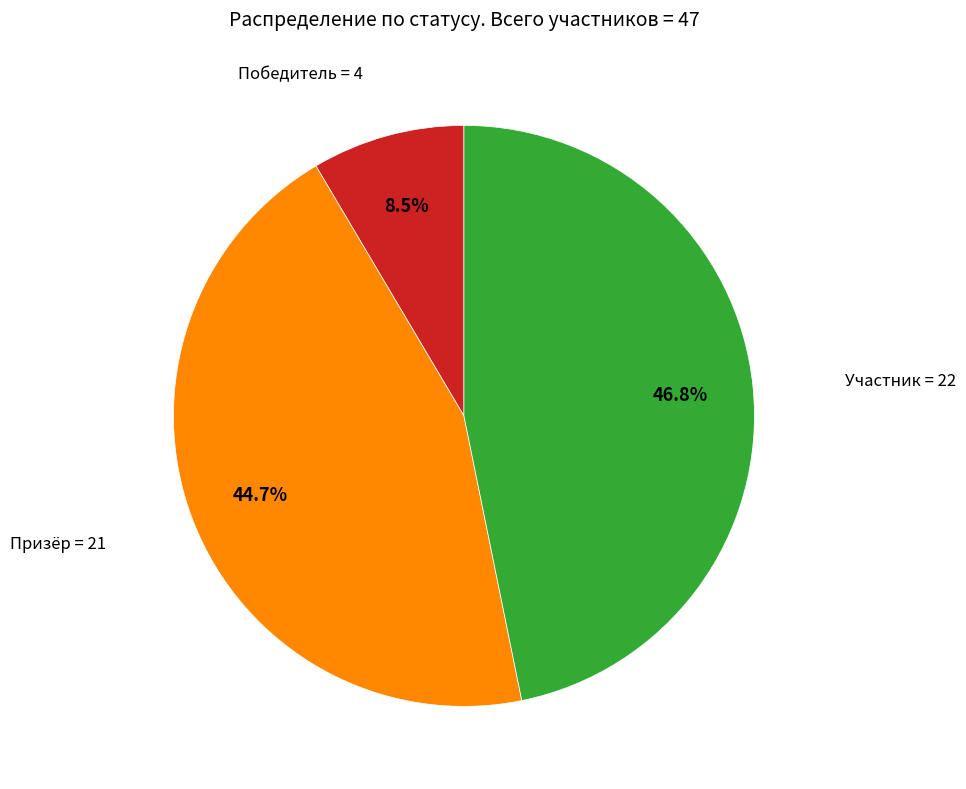

Is there a majority slice in this chart?

No